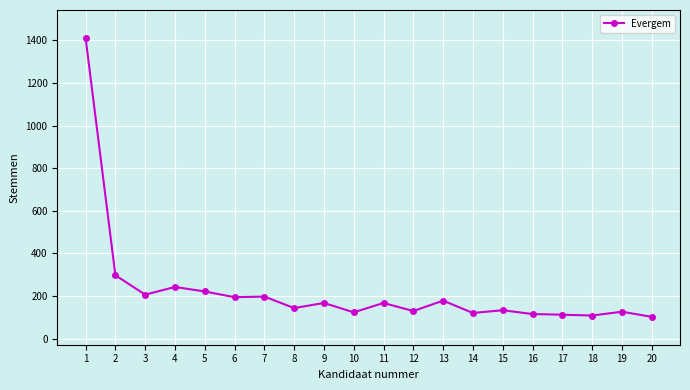

What is the value of the 7th point from the left?

198